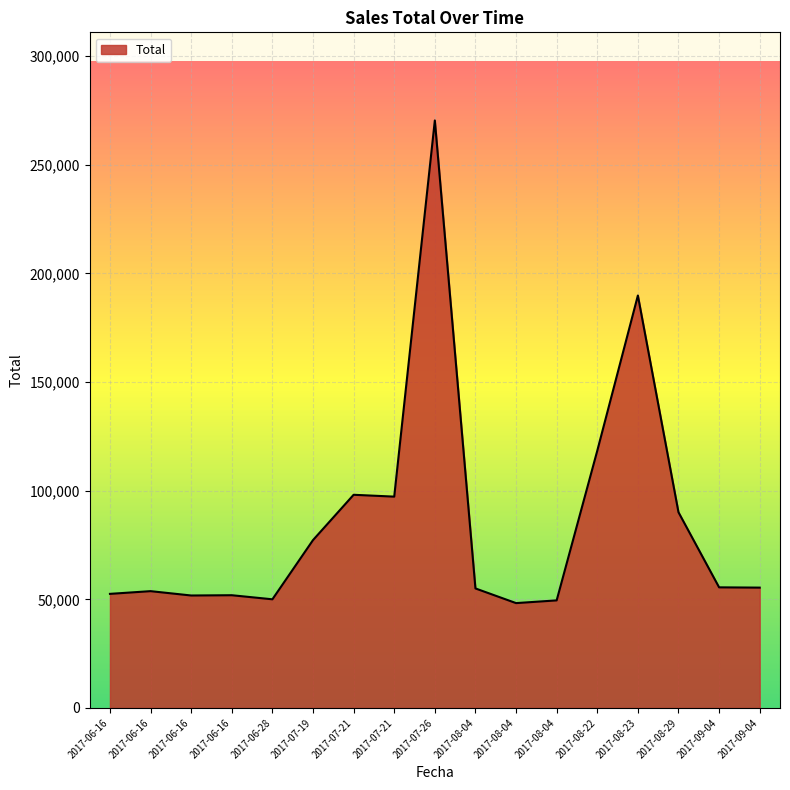

What is the greatest value displayed?

270370